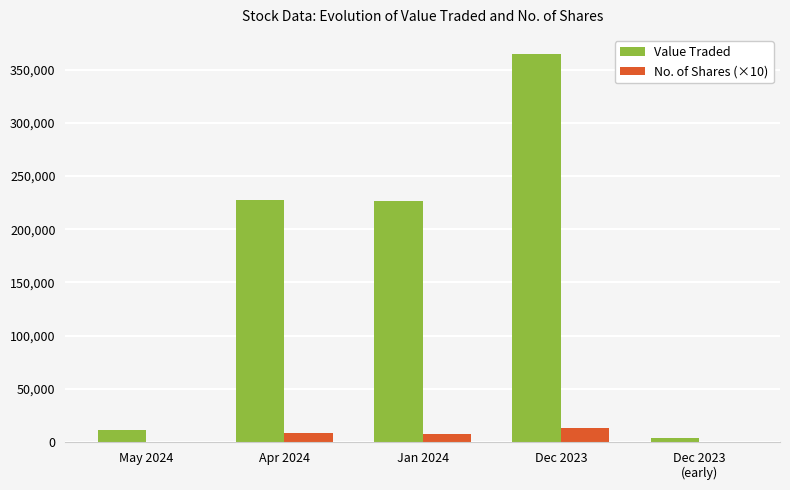

Which category has the highest value in the Value Traded series?

Dec 2023